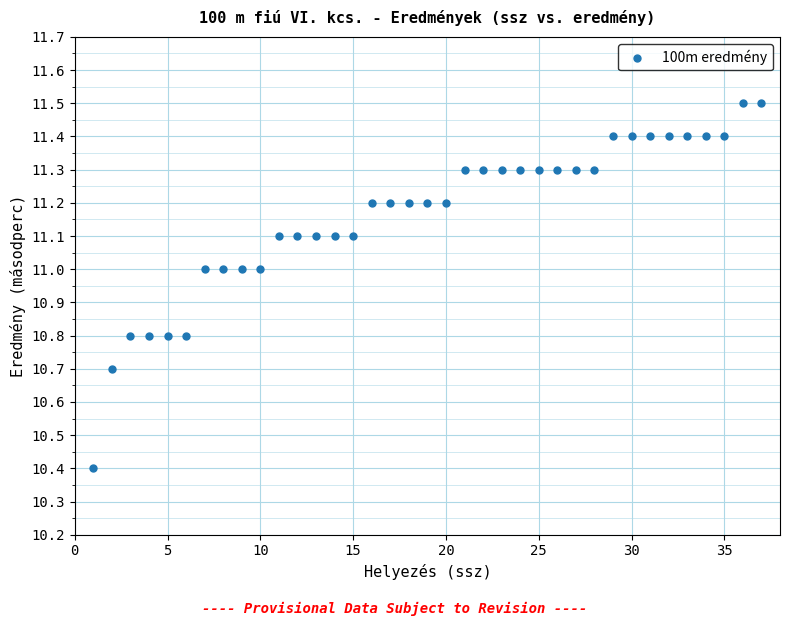

What is the range of X values (max minus min)?

36.0